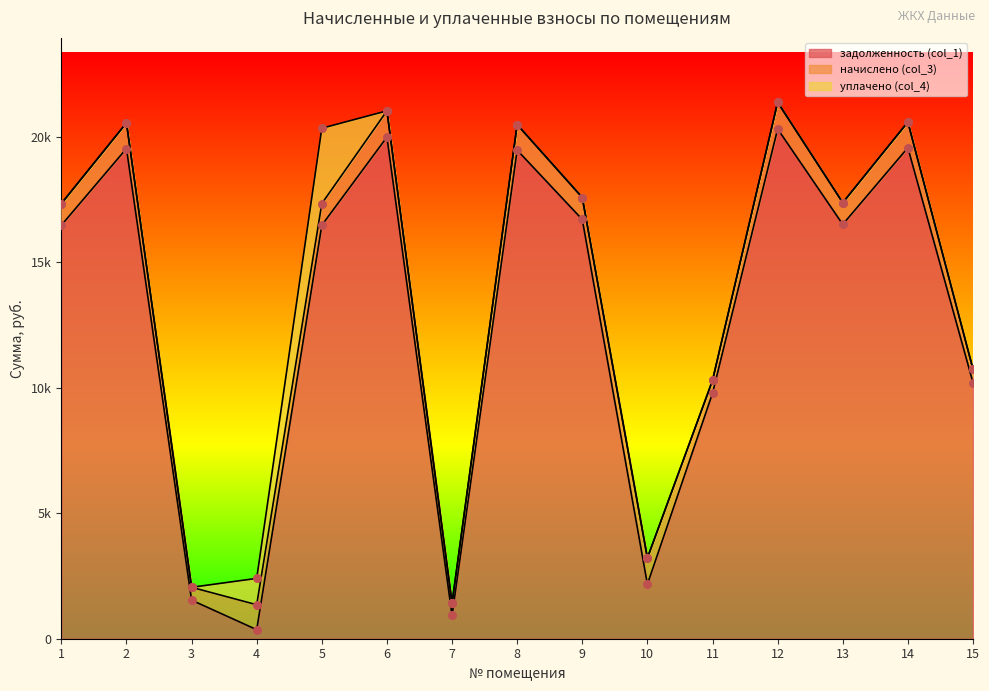

Which series has the largest total across all categories?

задолженность (col_1)